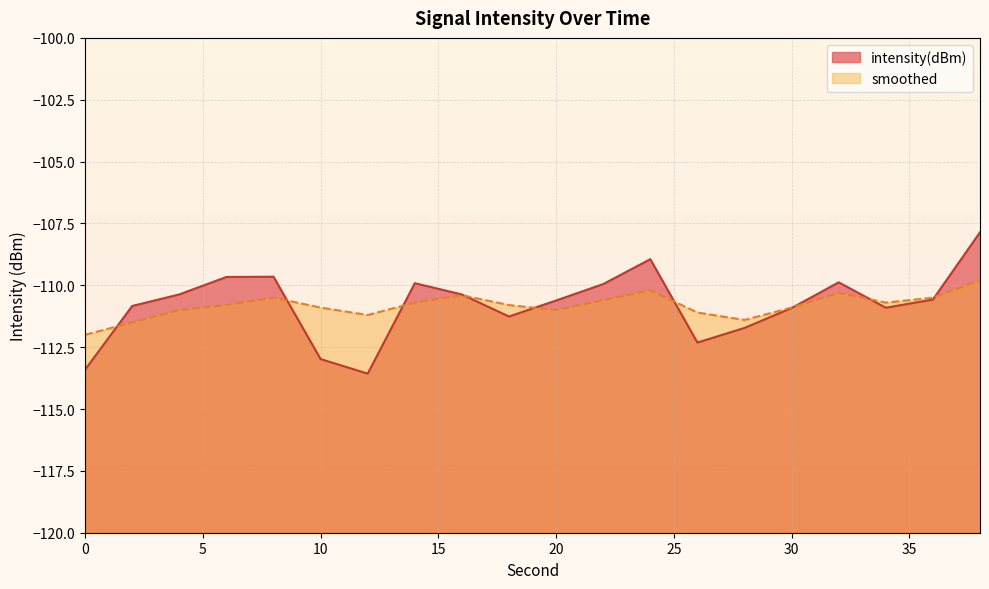

True or false: smoothed has a value of -39.1 at 32.

False